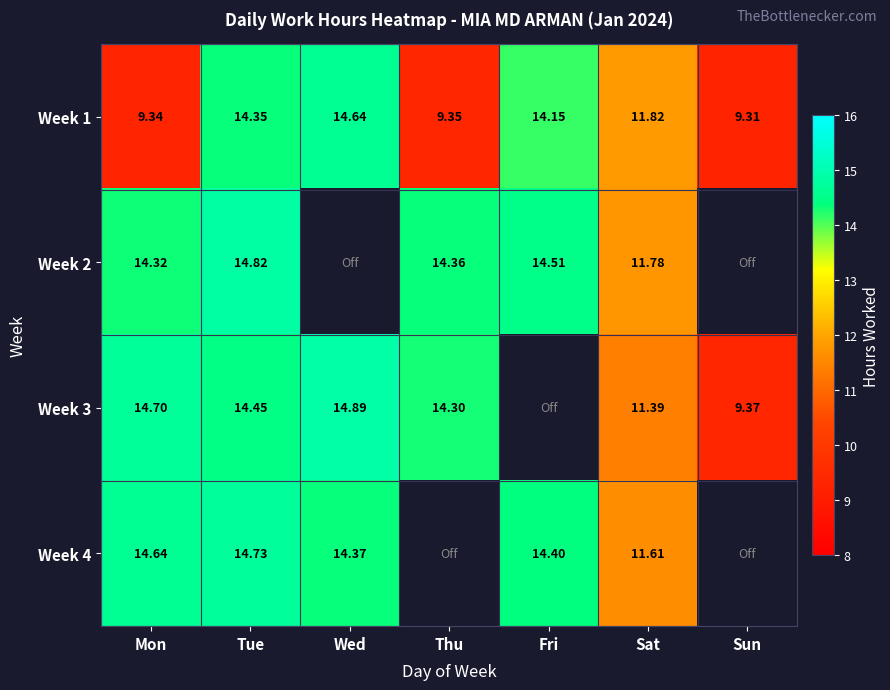

At Mon, list the series in order from largest to smallest.

Week 3, Week 4, Week 2, Week 1